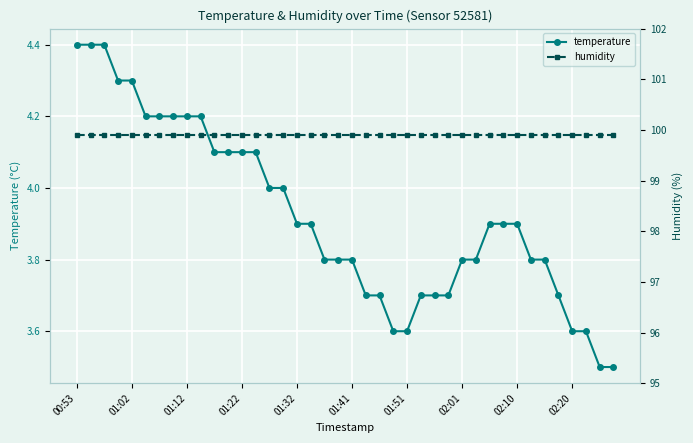

At which label is humidity closest to 99?

00:53